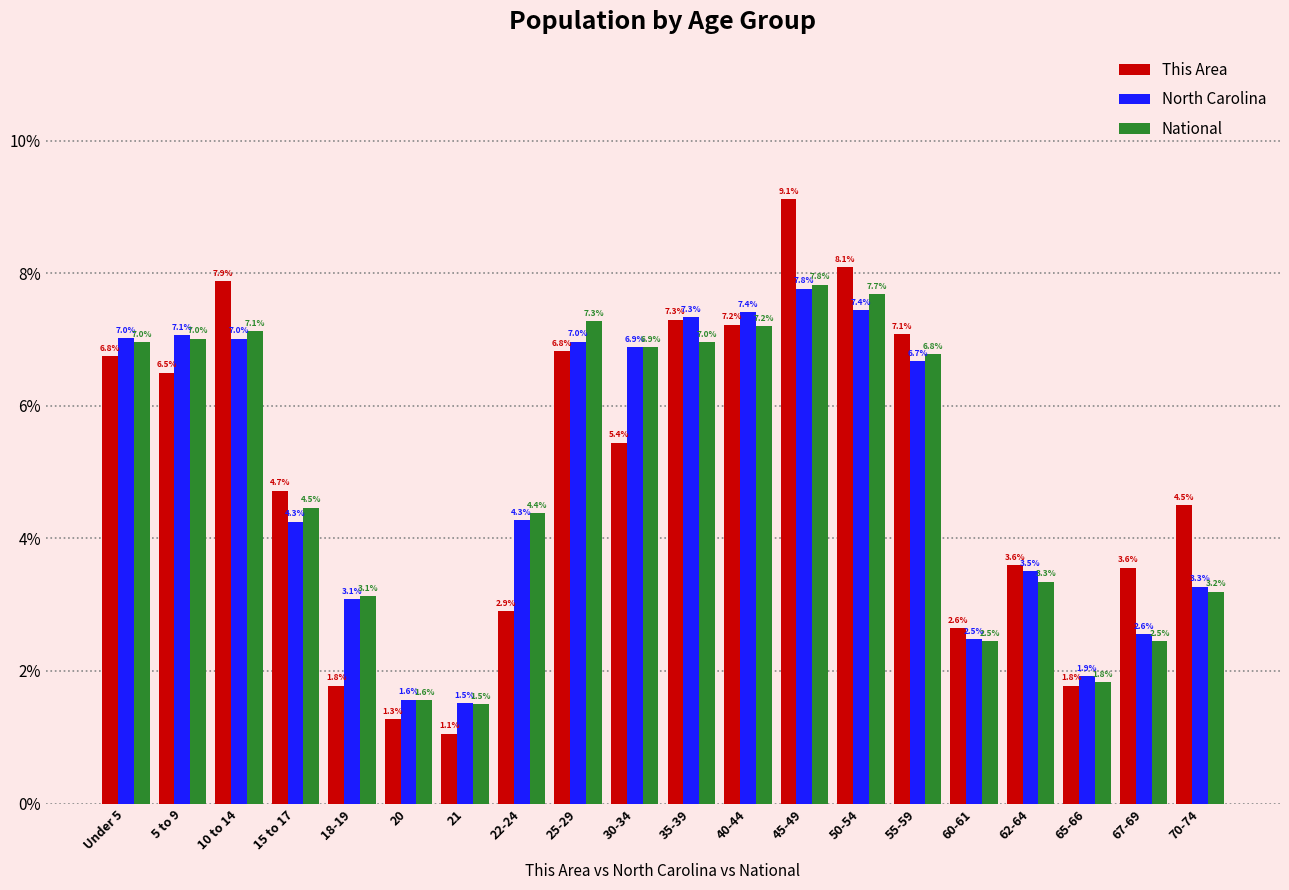

What position from the right is 50-54?

7